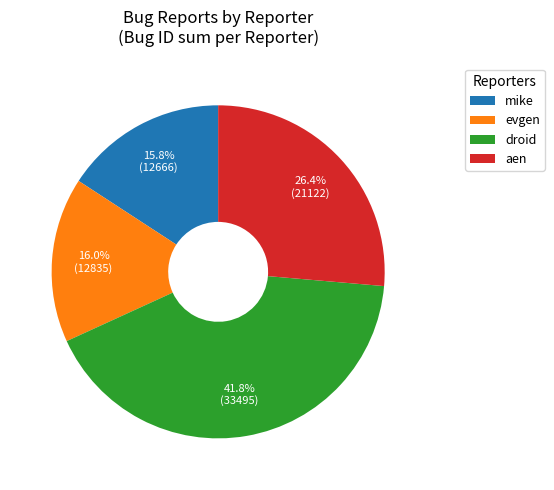

What is the ratio of the value at droid to the value at mike?

2.6